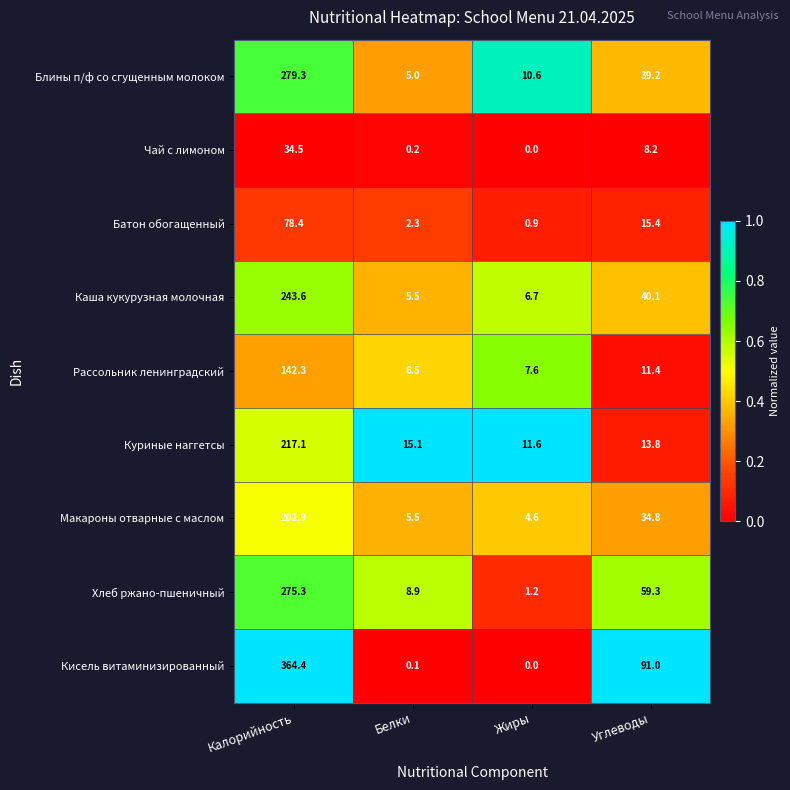

Rank the series at Калорийность from highest to lowest value.

Кисель витаминизированный, Блины п/ф со сгущенным молоком, Хлеб ржано-пшеничный, Каша кукурузная молочная, Куриные наггетсы, Макароны отварные с маслом, Рассольник ленинградский, Батон обогащенный, Чай с лимоном